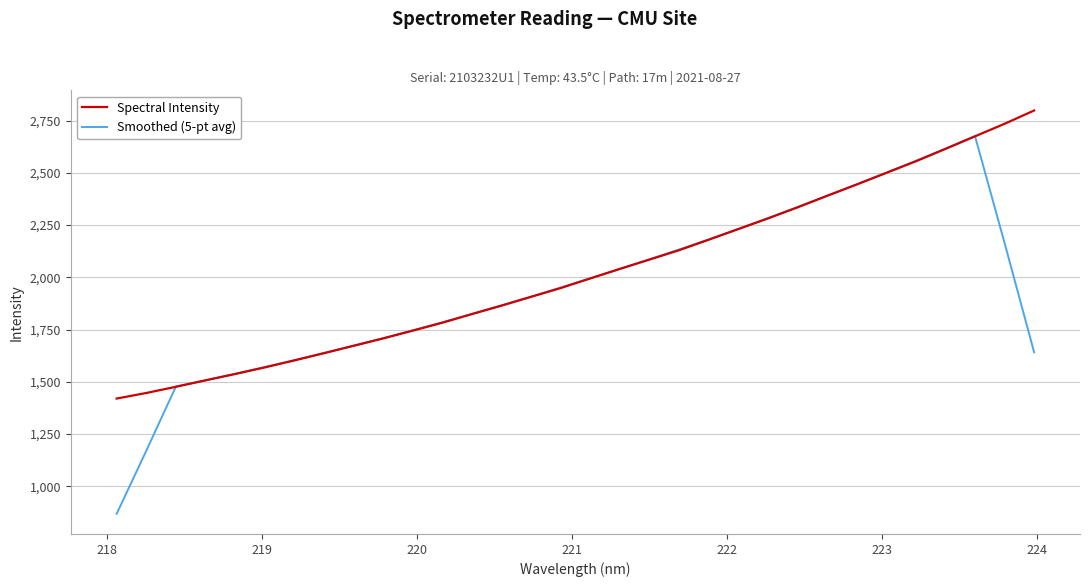

Is this an area chart (filled region under the line)?

No